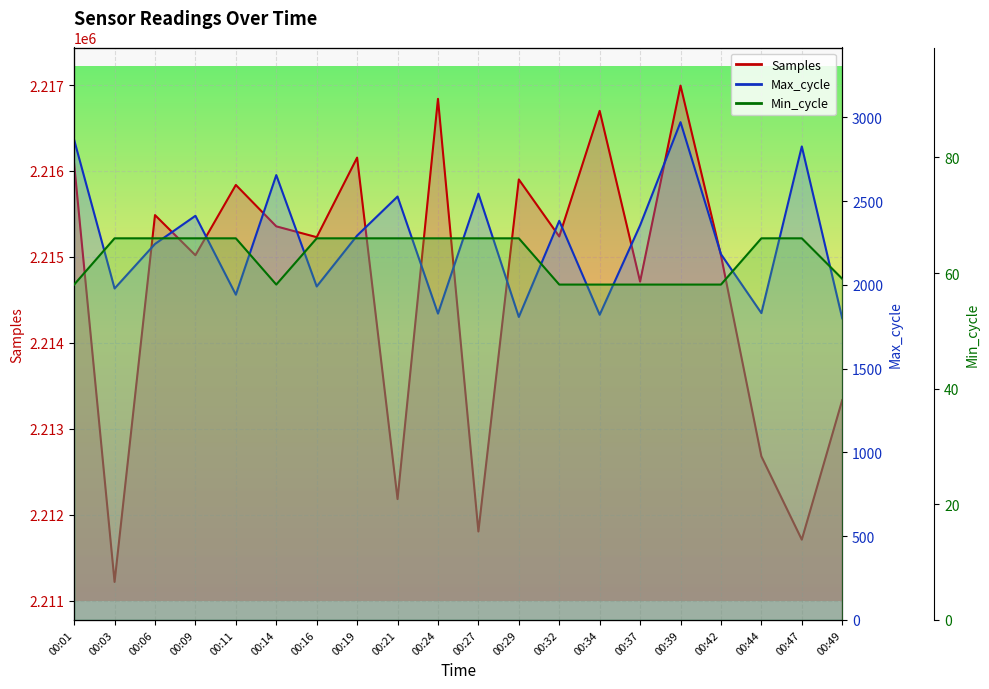

True or false: Max_cycle has a value of 2184 at 00:42.

True